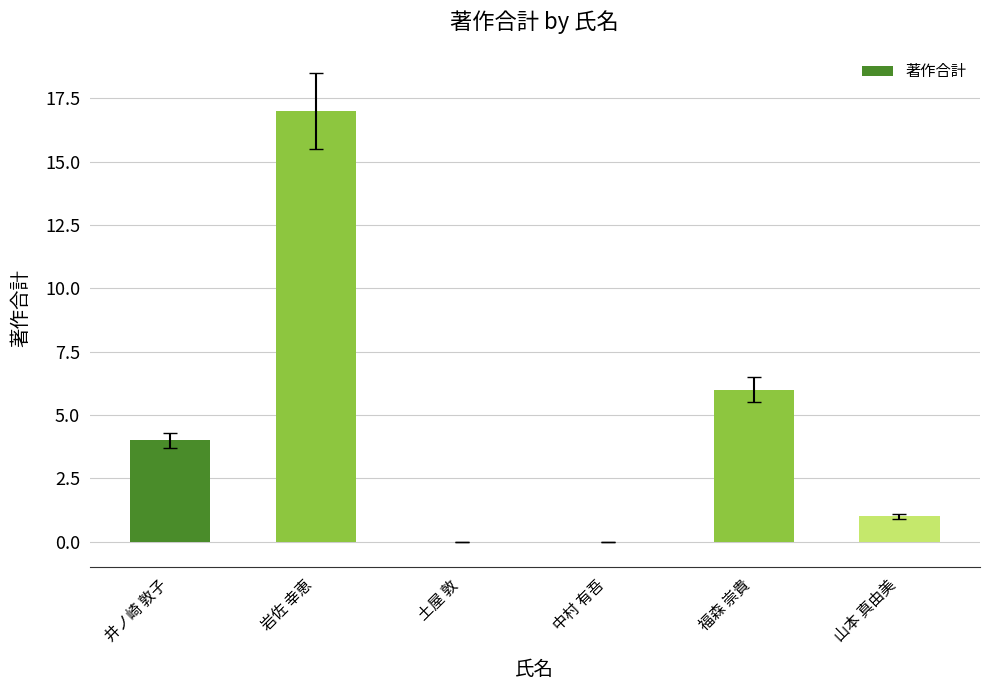

Which category has the highest value across all series?

岩佐 幸恵